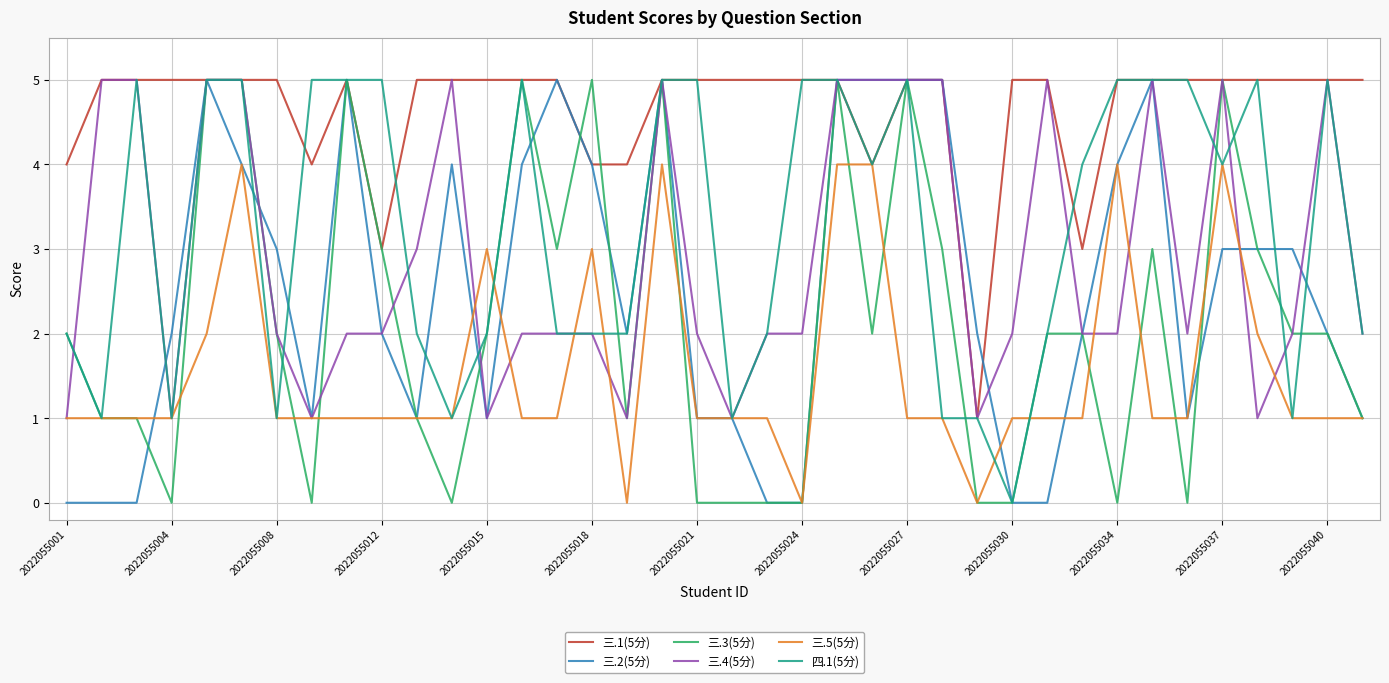

What is the greatest value displayed?

5